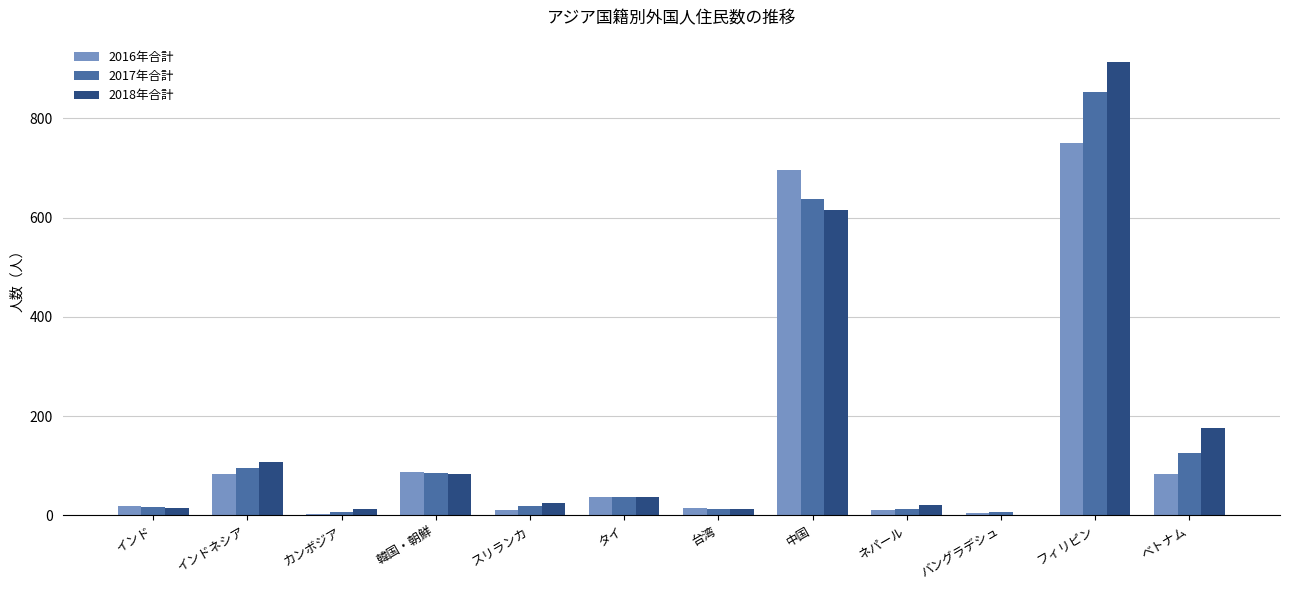

How many series are shown in this chart?

3